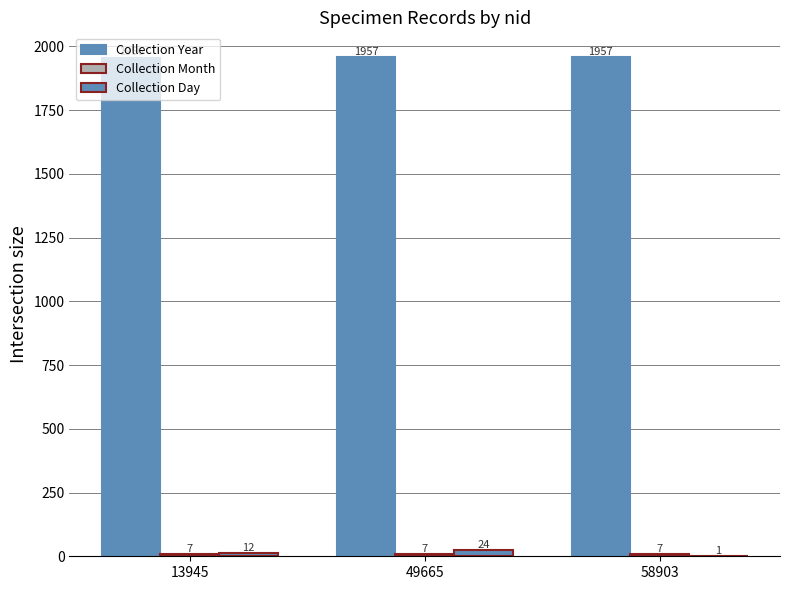

How many groups of bars are there?

3